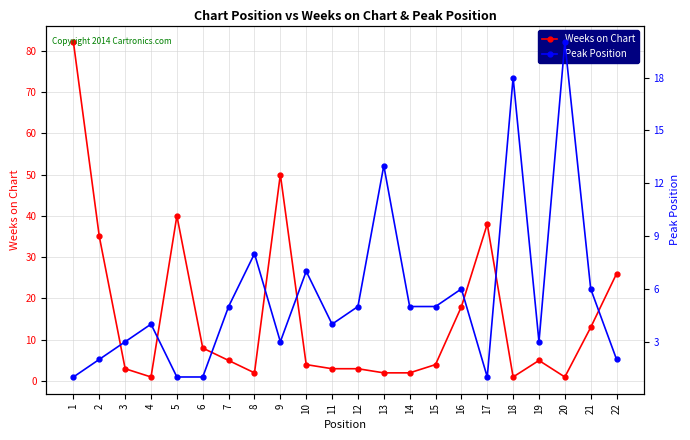

How many categories are shown in the chart?

22